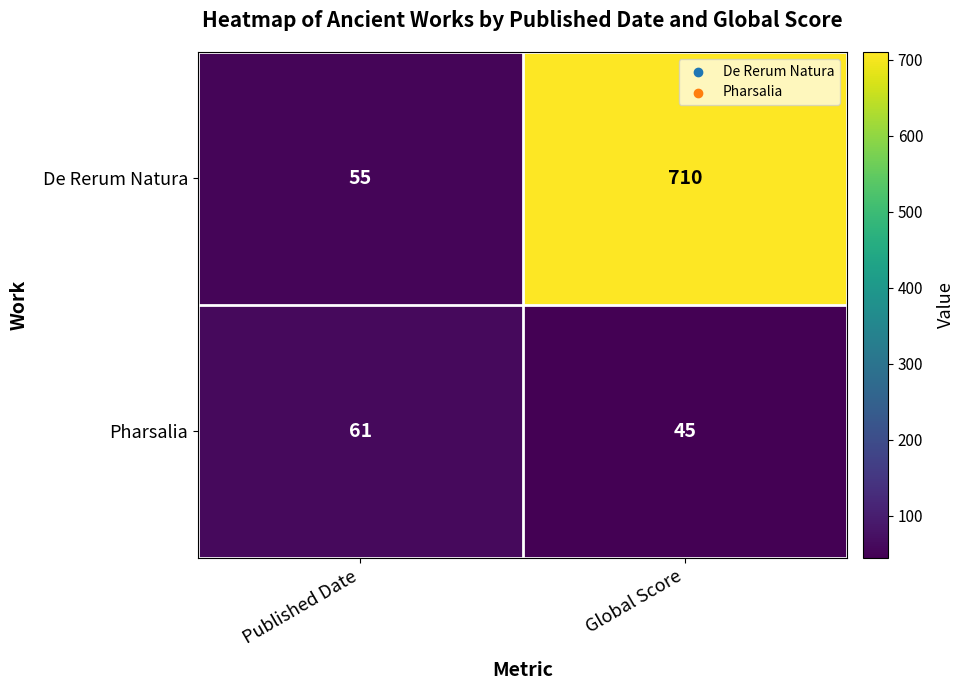

What is the difference between the Pharsalia values at Global Score and Published Date?

16